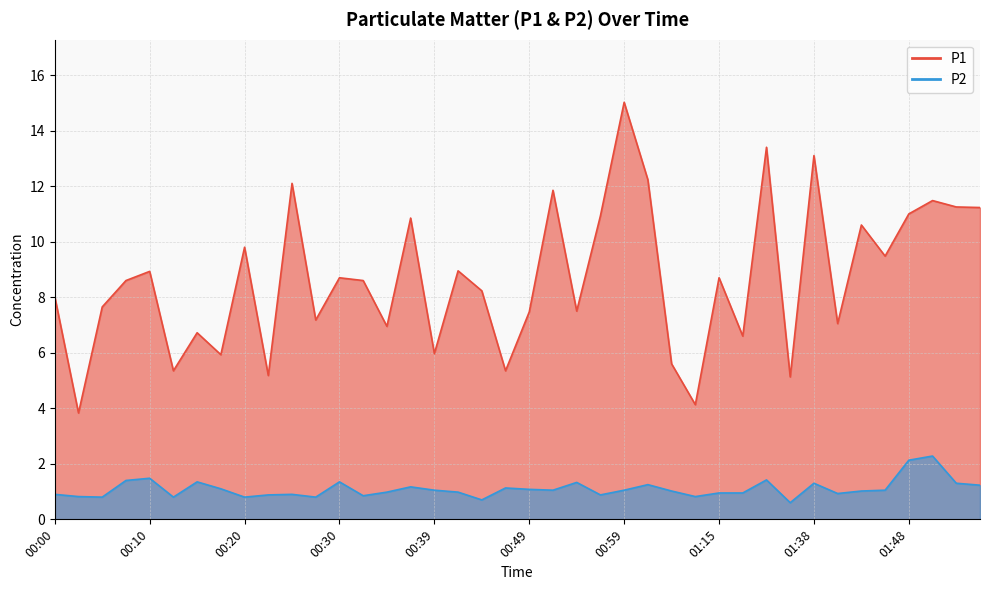

Which series has the largest total across all categories?

P1